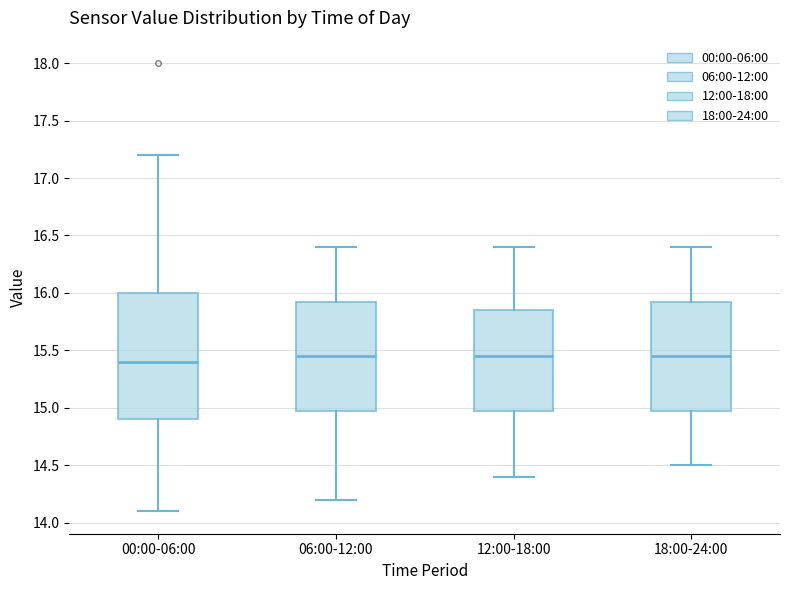

Reading left to right, read every box against the y-axis: the position of its median line, the range the box covers, and the ends of its whiskers. The values are not printed on the chart, so give them approximately, as read against the axis.

00:00-06:00: median 15.40, box 14.90 to 16.00, whiskers 14.10 to 17.20
06:00-12:00: median 15.45, box 15.00 to 15.95, whiskers 14.20 to 16.40
12:00-18:00: median 15.45, box 15.00 to 15.85, whiskers 14.40 to 16.40
18:00-24:00: median 15.45, box 15.00 to 15.95, whiskers 14.50 to 16.40